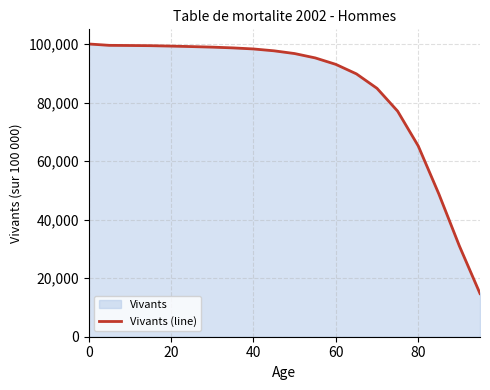

What is the value of the 5th point from the left?

99274